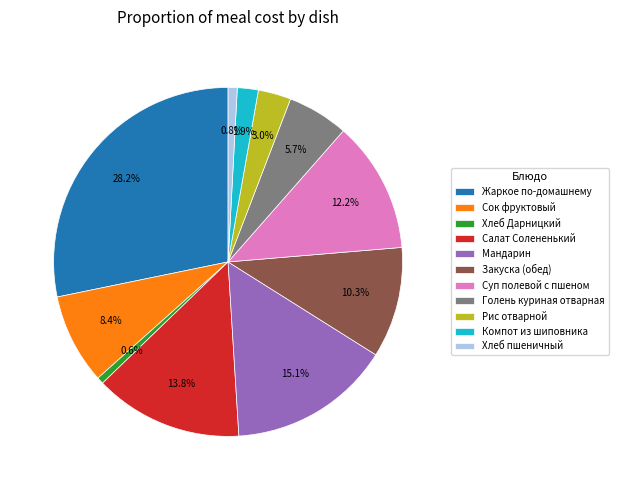

Does any single category account for the majority?

No